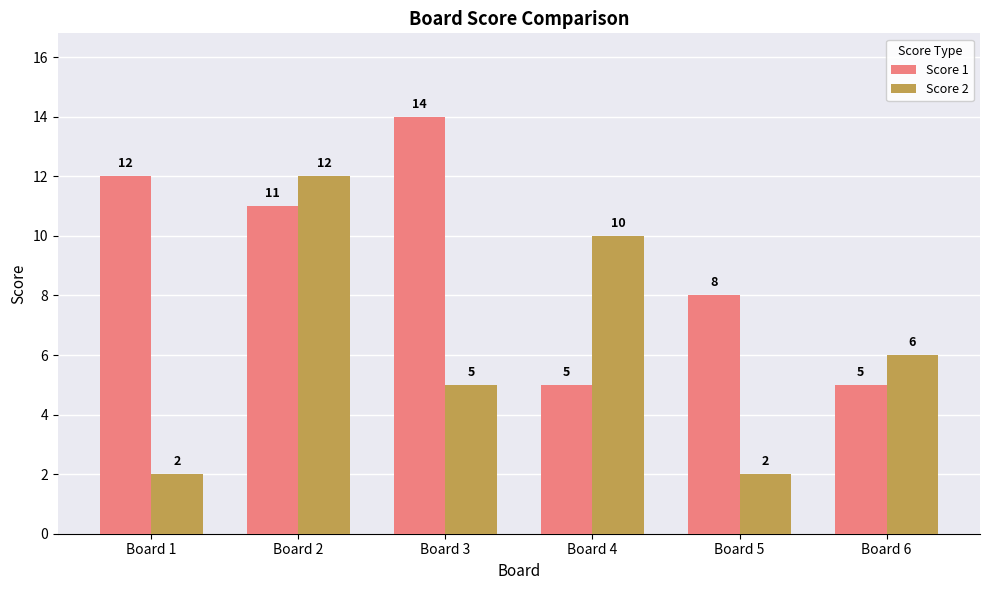

Count the number of categories in the chart.

6